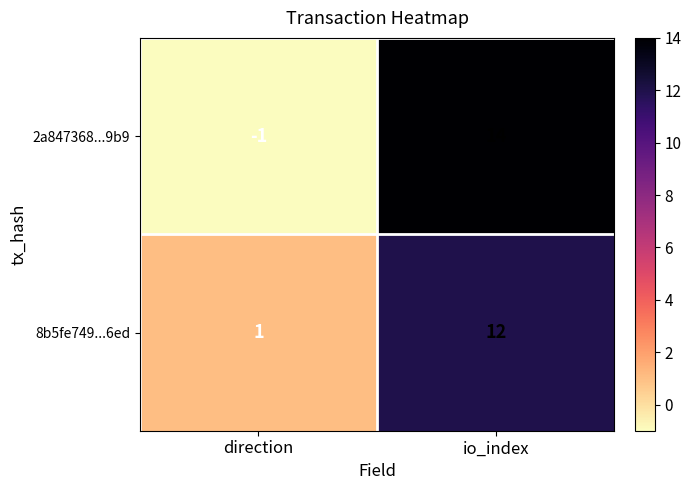

True or false: 2a847368...9b9 has a value of -1 at direction.

True